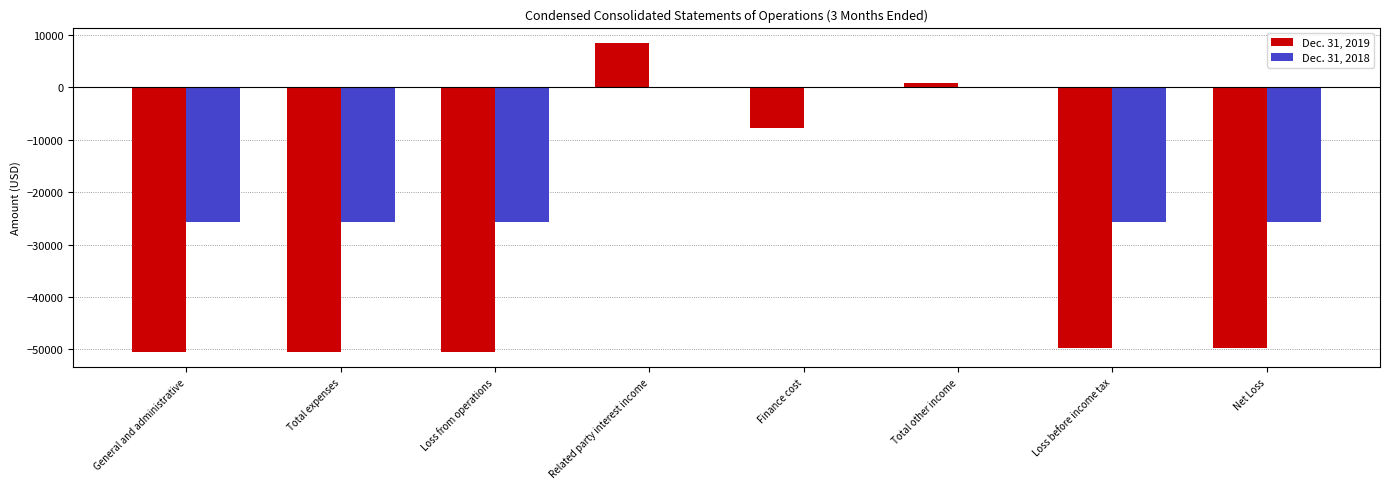

Which category has the highest value across all series?

Related party interest income